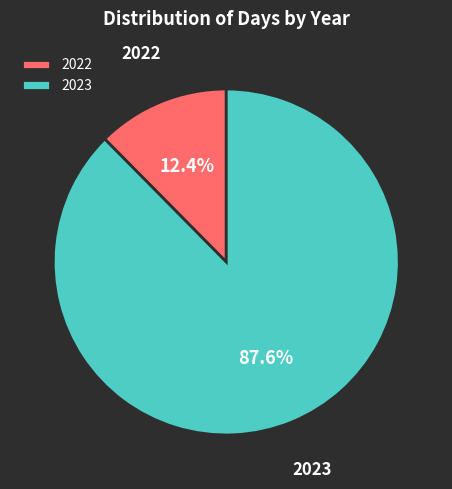

Rank the categories by value from lowest to highest.

2022, 2023